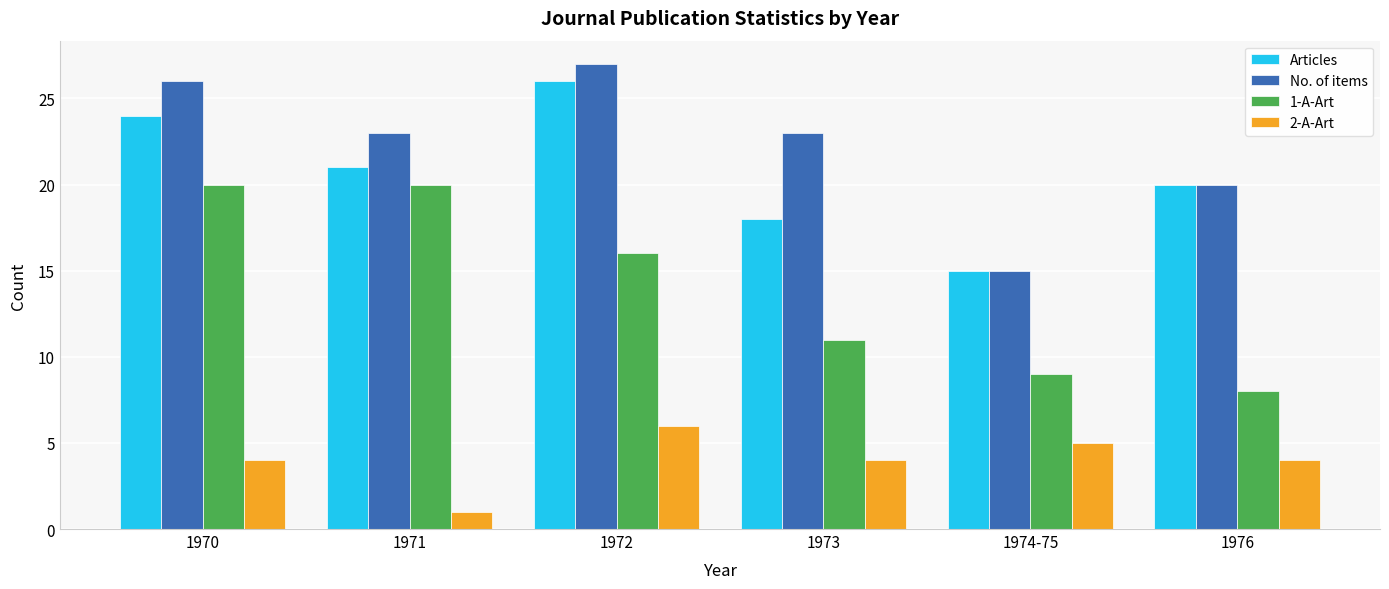

The 1-A-Art series shows 16 at 1972. True or false?

True